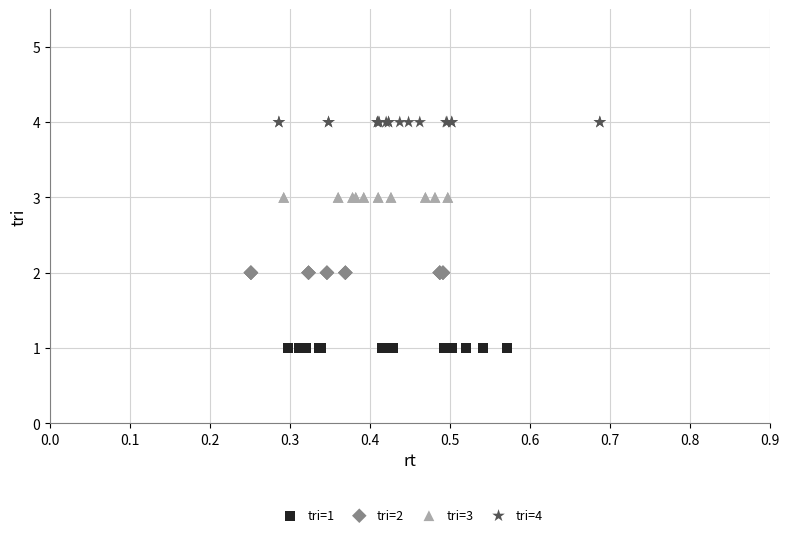

What are all the series names shown in the legend?

tri=1, tri=2, tri=3, tri=4